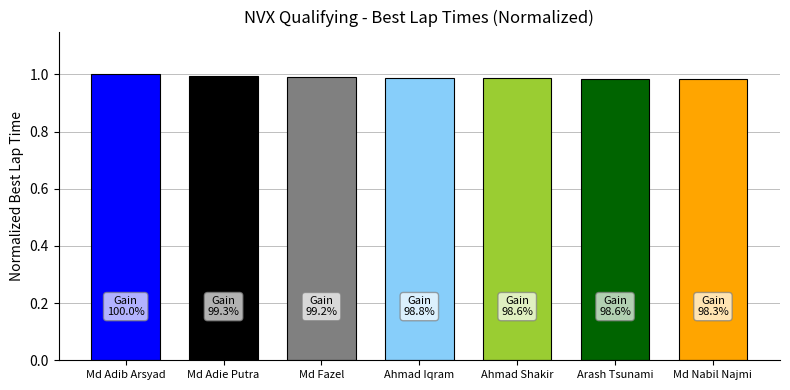

Does the chart contain stacked bars?

No